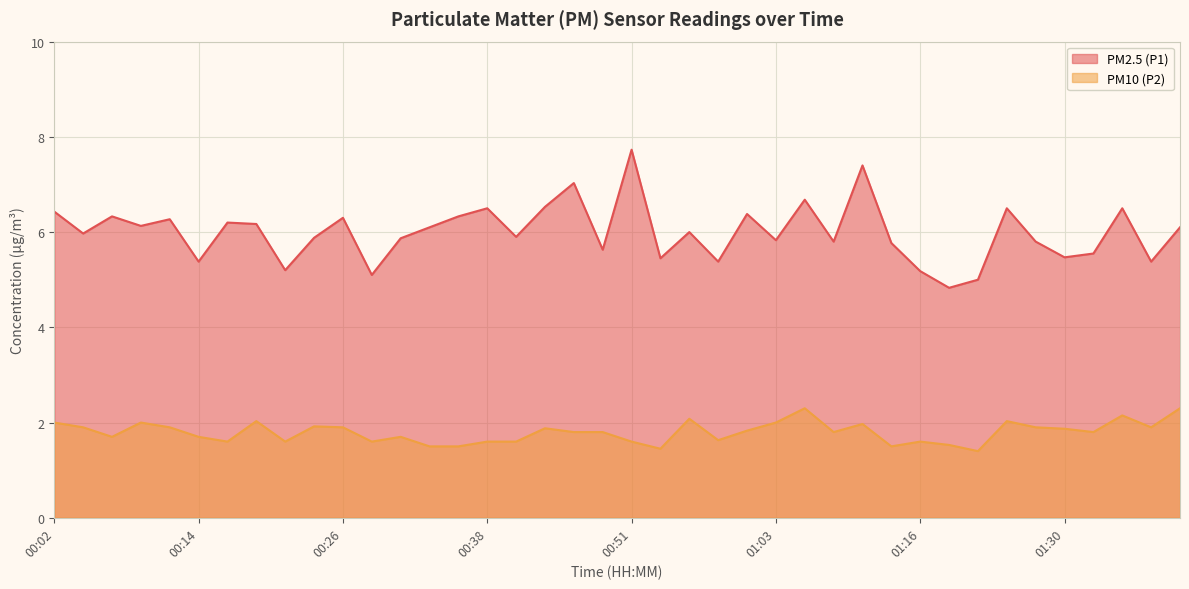

Reading right to left, list all the values displayed in this chart.

PM2.5 (P1): 6.1	5.4	6.5	5.5	5.5	5.8	6.5	5.0	4.8	5.2	5.8	7.4	5.8	6.7	5.8	6.4	5.4	6.0	5.5	7.7	5.6	7.0	6.5	5.9	6.5	6.3	6.1	5.9	5.1	6.3	5.9	5.2	6.2	6.2	5.4	6.3	6.1	6.3	6.0	6.4
PM10 (P2): 2.3	1.9	2.1	1.8	1.9	1.9	2.0	1.4	1.5	1.6	1.5	2.0	1.8	2.3	2.0	1.8	1.6	2.1	1.4	1.6	1.8	1.8	1.9	1.6	1.6	1.5	1.5	1.7	1.6	1.9	1.9	1.6	2.0	1.6	1.7	1.9	2.0	1.7	1.9	2.0